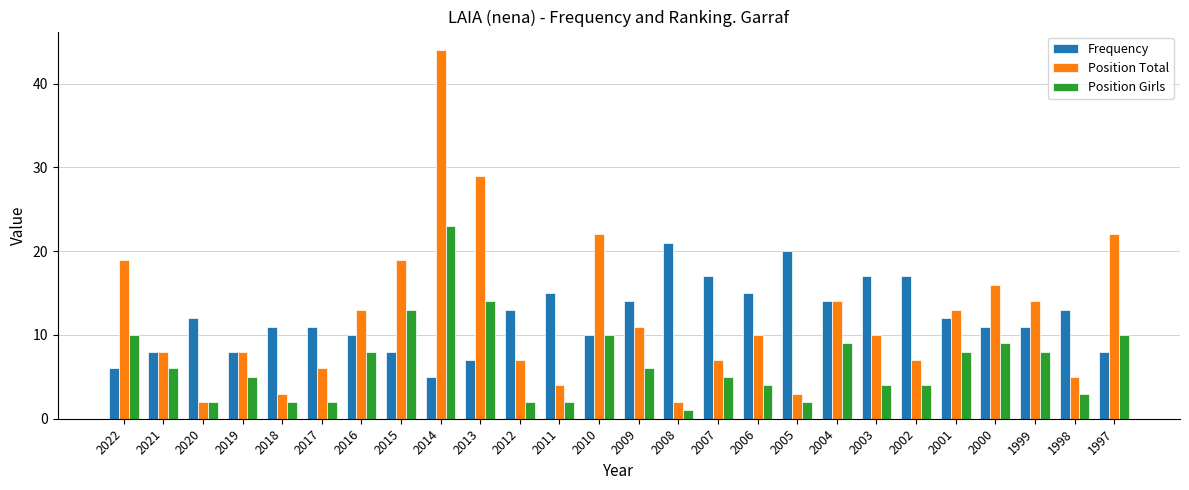

What is the value of the Position Girls bar at the 12th from the left?

2